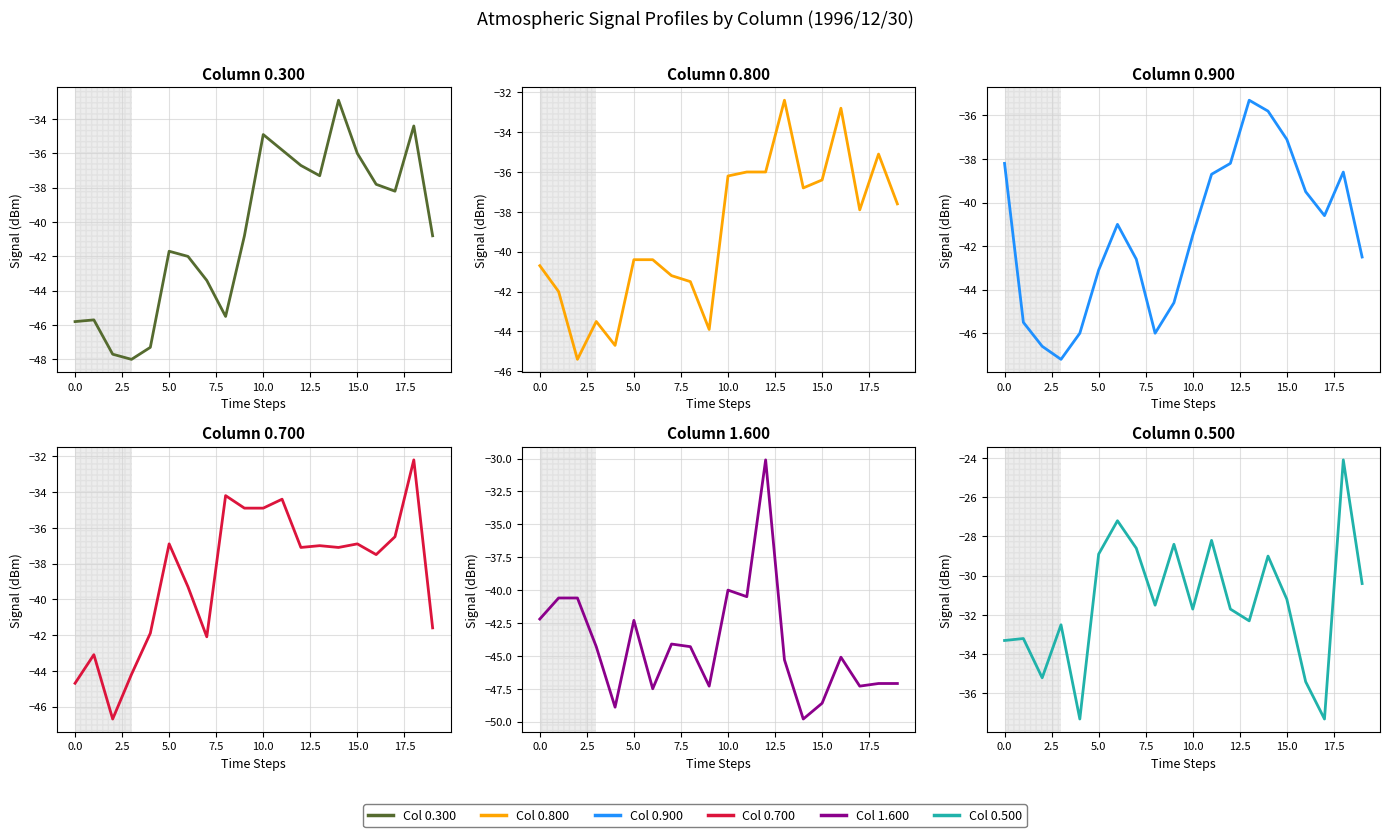

Between 0.600 and 1.600, which series saw the biggest shift?

0.900